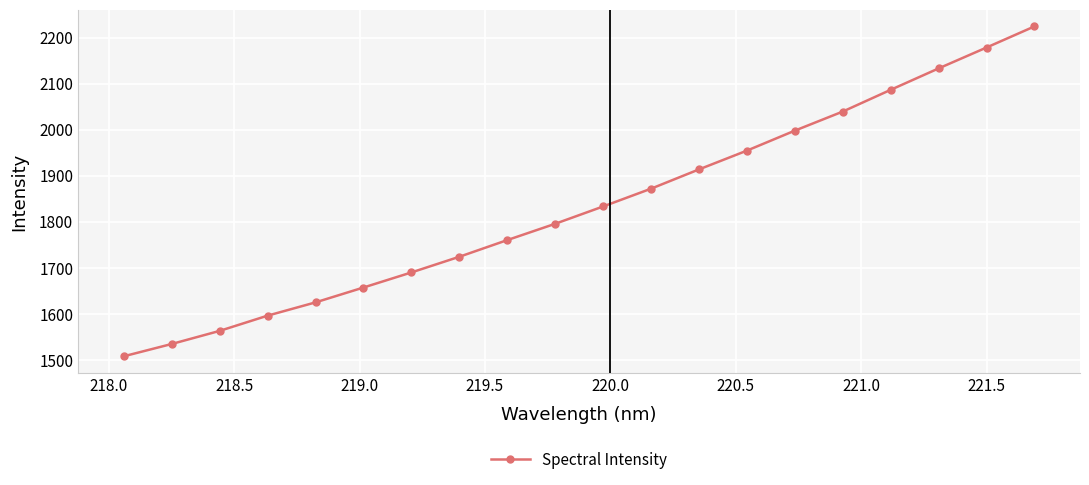

What is the value of the 7th point from the left?

1690.3